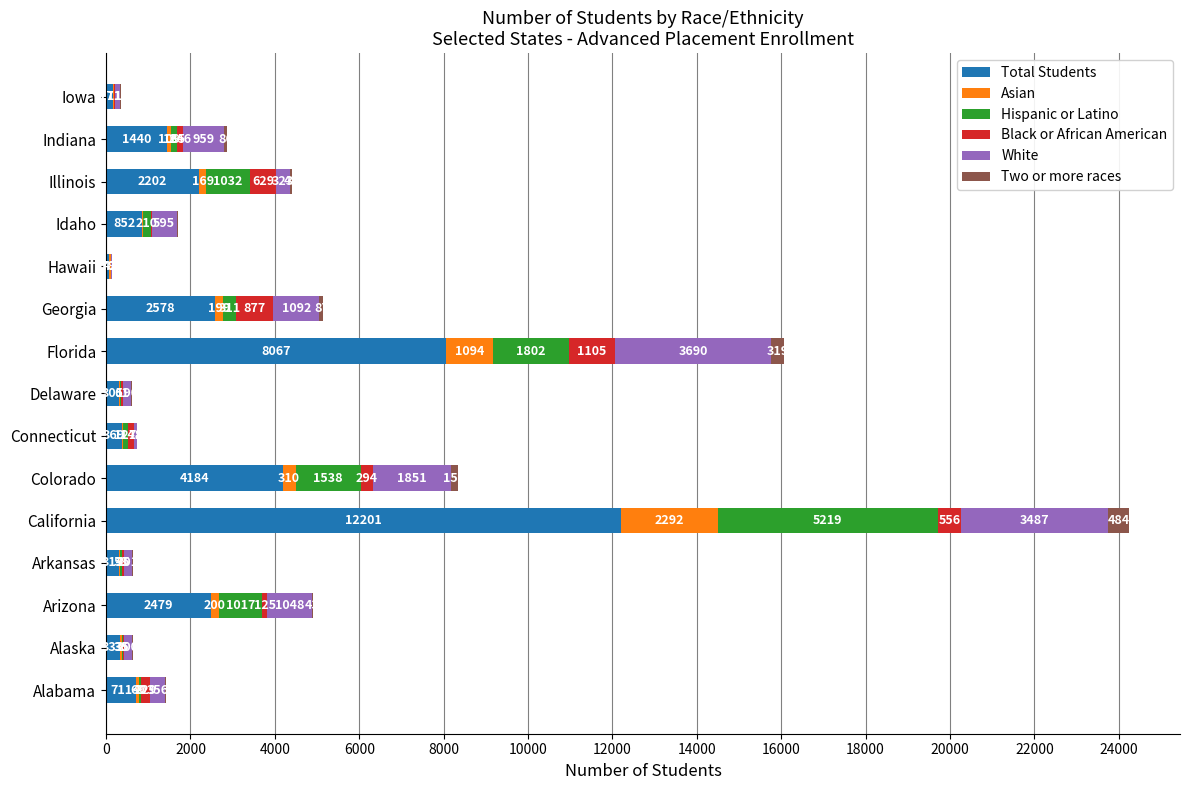

Is it true that Total Students equals 1173 at Illinois?

False